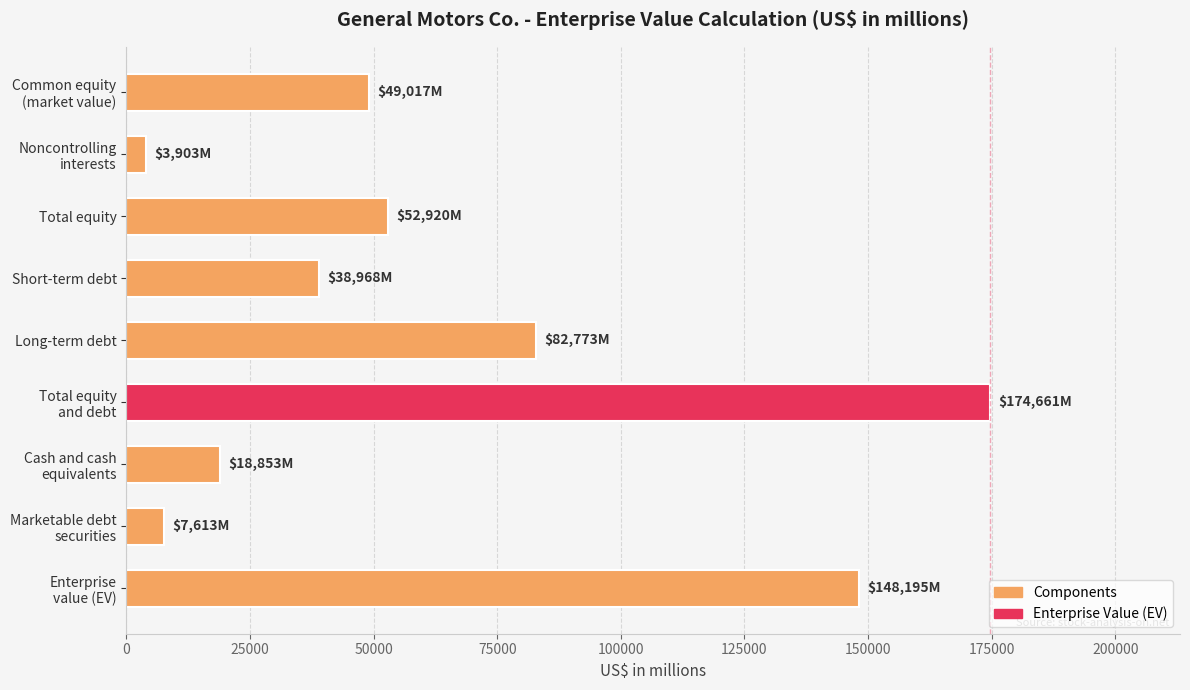

What is the average value?

64100